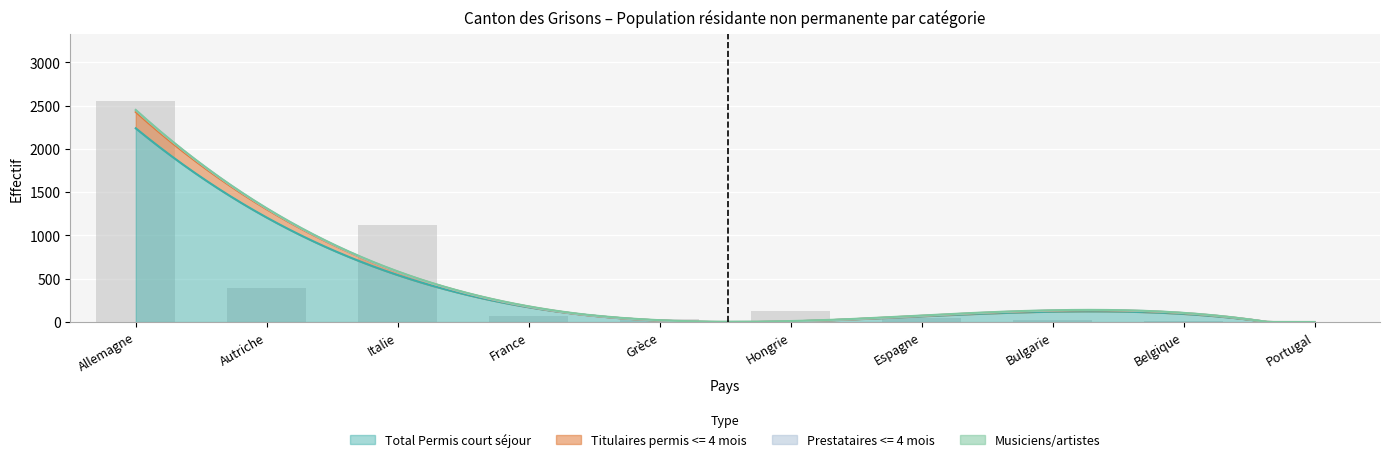

Where is Prestataires <= 4 mois nearest to the value 12?

Autriche